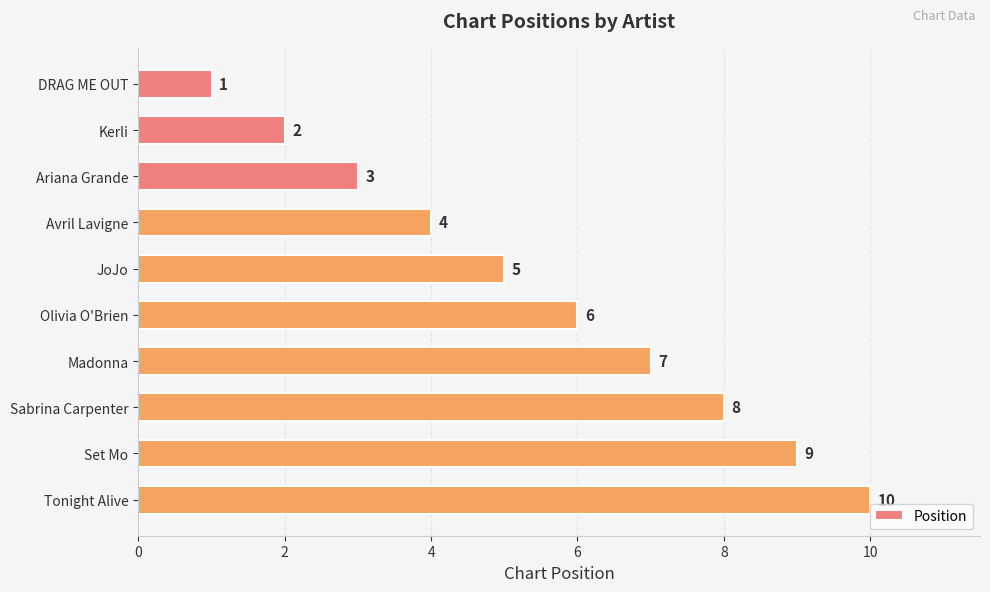

What is the label of the 4th bar from the bottom?

Madonna